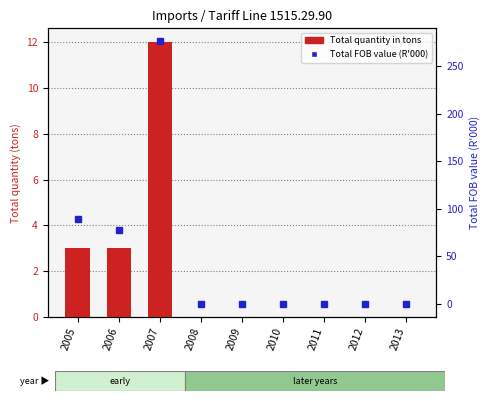

Is it true that Total quantity in tons equals 18 at 2007?

False